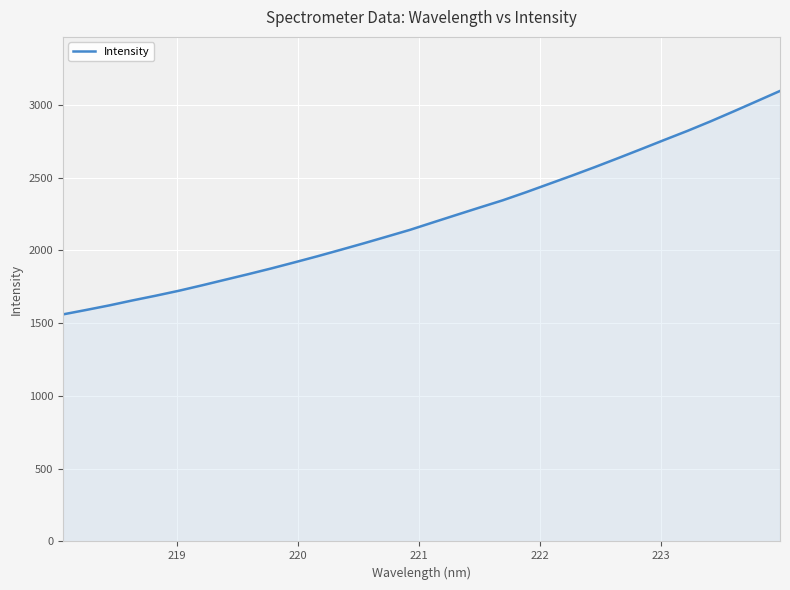

What is the minimum value shown in the chart?

1560.4